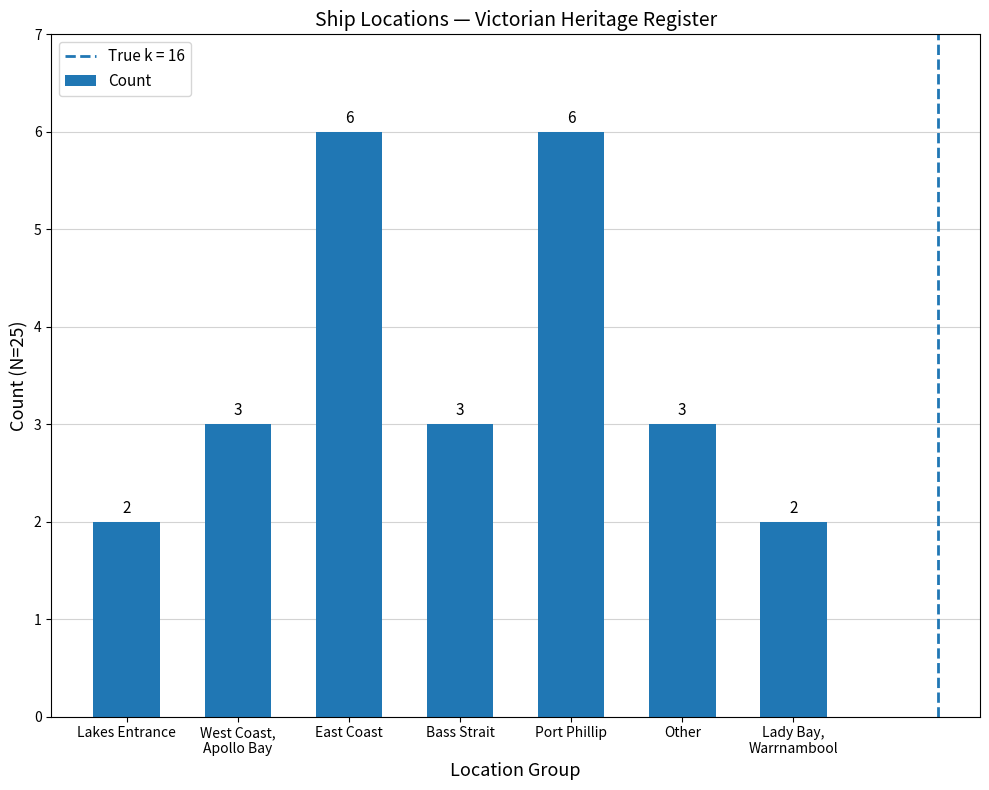

What is the label of the 3rd bar from the right?

Port Phillip